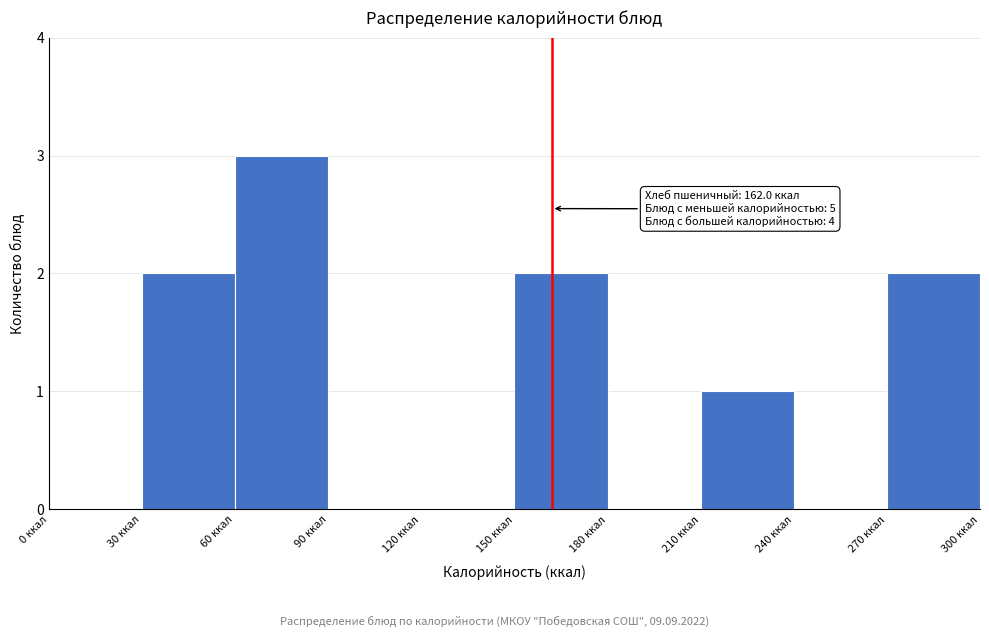

Over which range of the x-axis is the bar tallest?

60 to 90